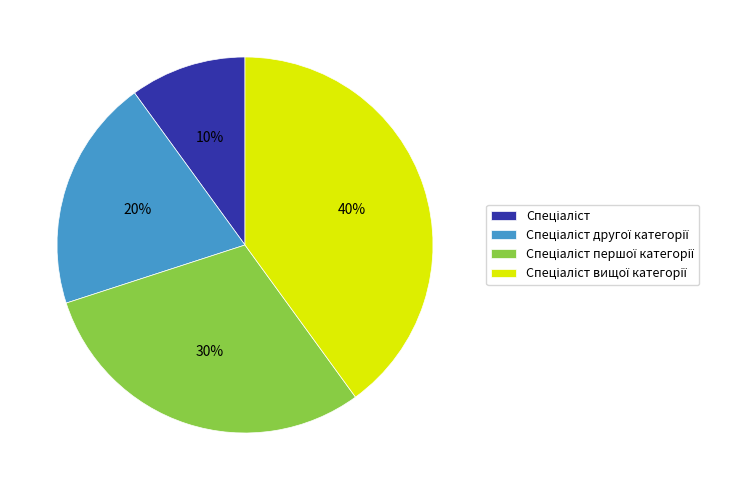

To the nearest percent, what is the average slice percentage?

25%